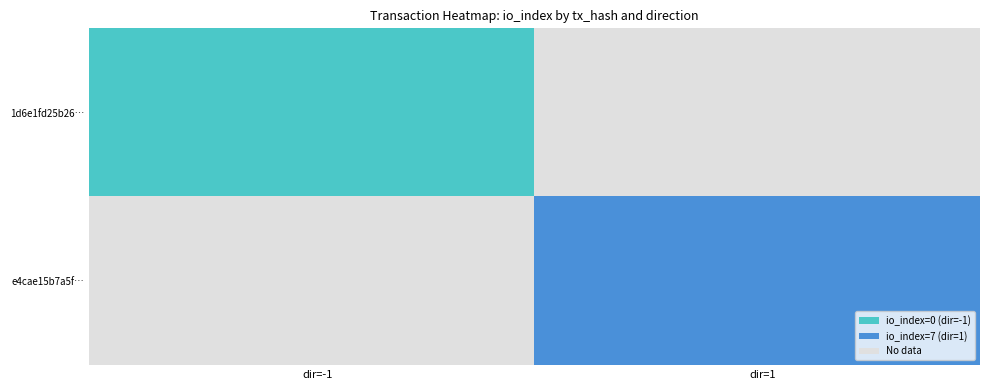

At value, list the series in order from smallest to largest.

1d6e1fd25b2621d71e259087d820a5fe25a89cd, e4cae15b7a5f222976392600323f67e5ba409d5